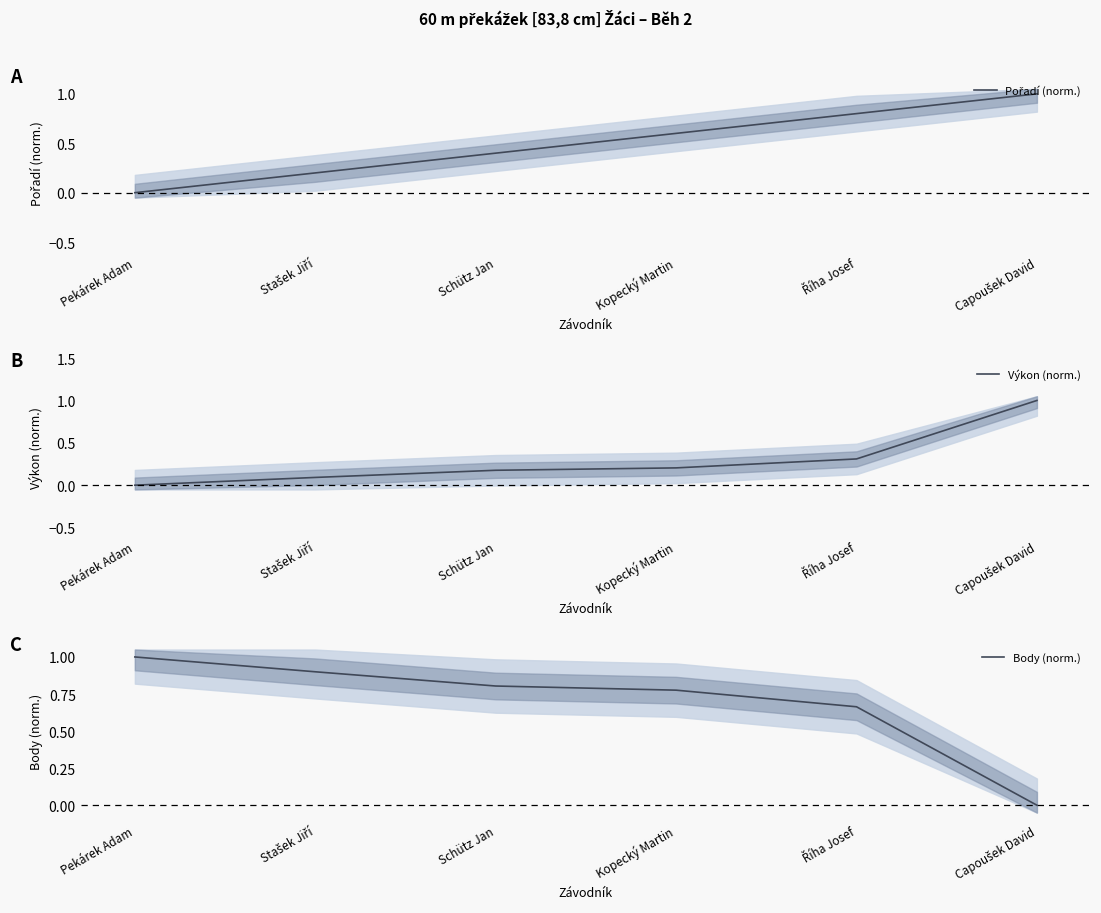

What is the sum of all Pořadí (norm.) values?

3.0